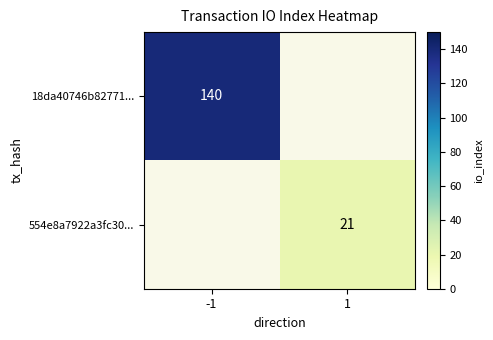

The 18da40746b82771... series shows 140 at -1. True or false?

True